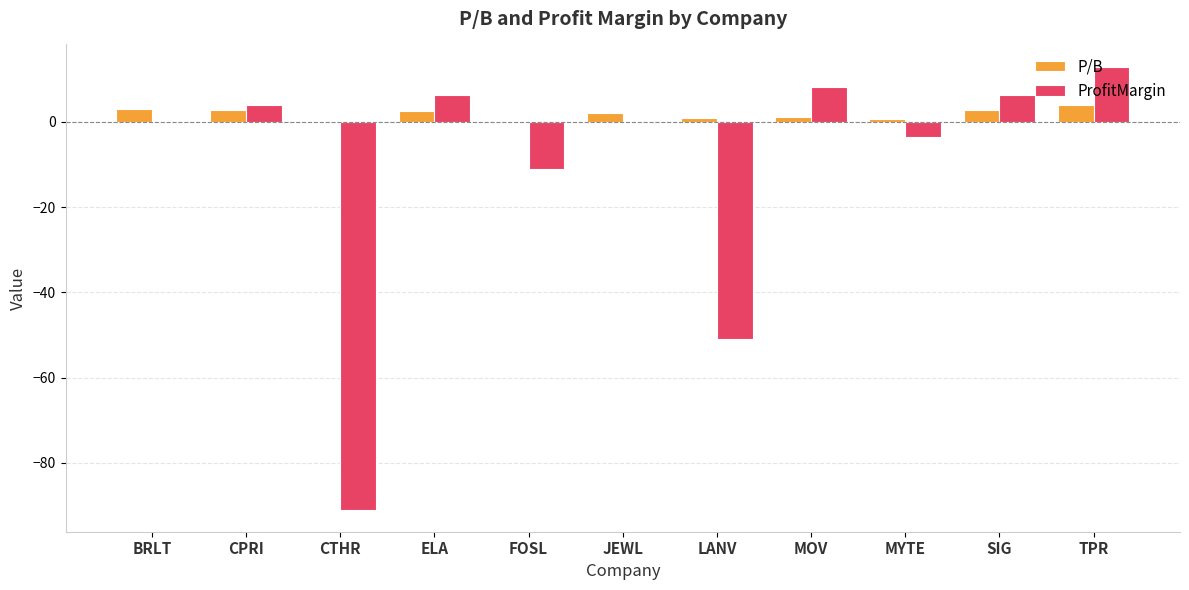

What is the approximate value of ProfitMargin at ELA?

6.4